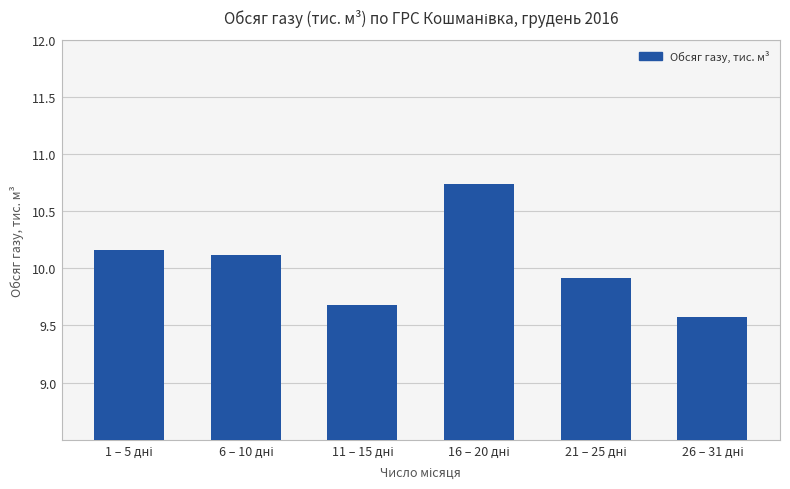

What is the minimum value shown in the chart?

9.6